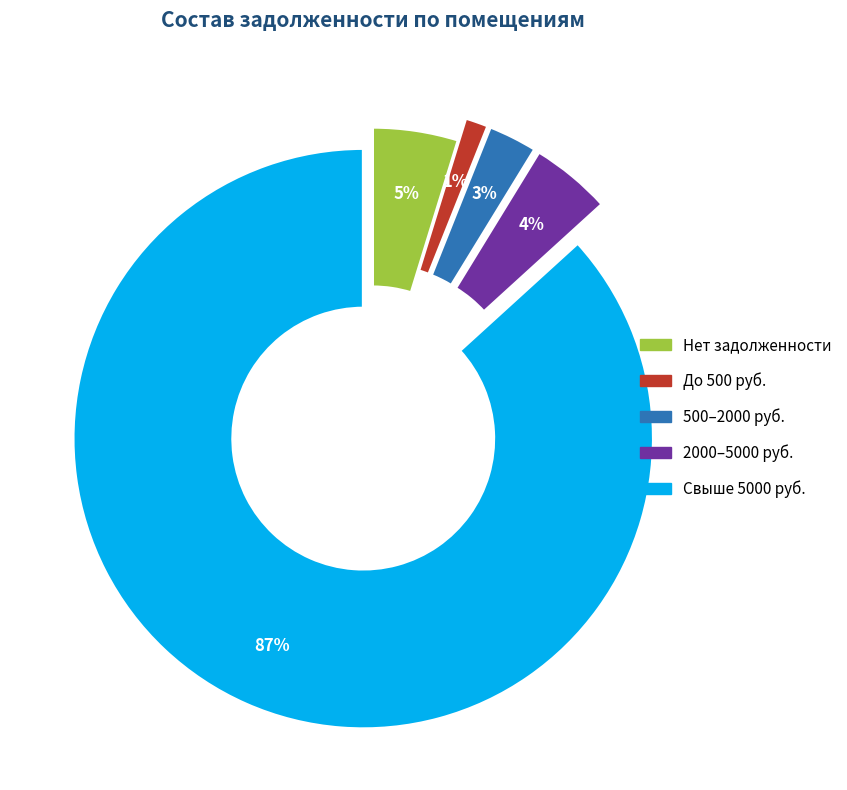

To the nearest percent, what is the average slice percentage?

20%